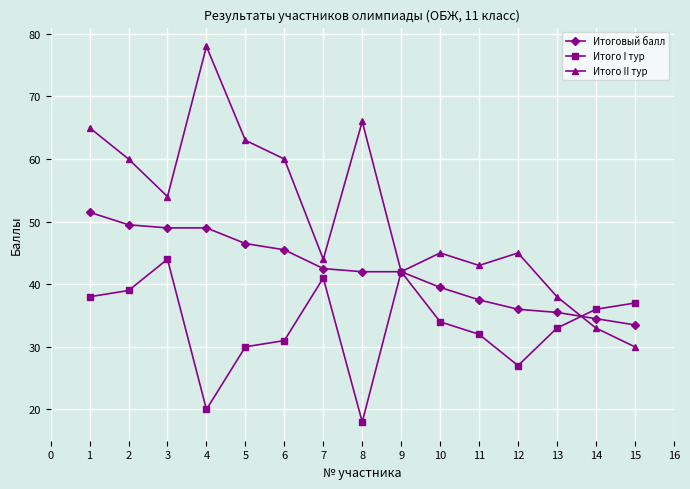

After their last crossing, which series has the higher values: Итого I тур or Итого II тур?

Итого I тур